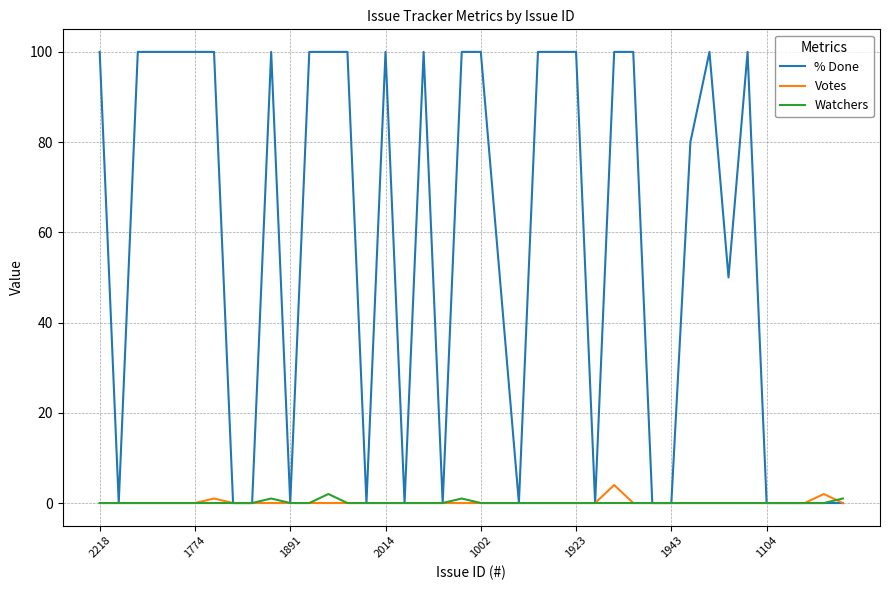

What is the maximum value shown in the chart?

100